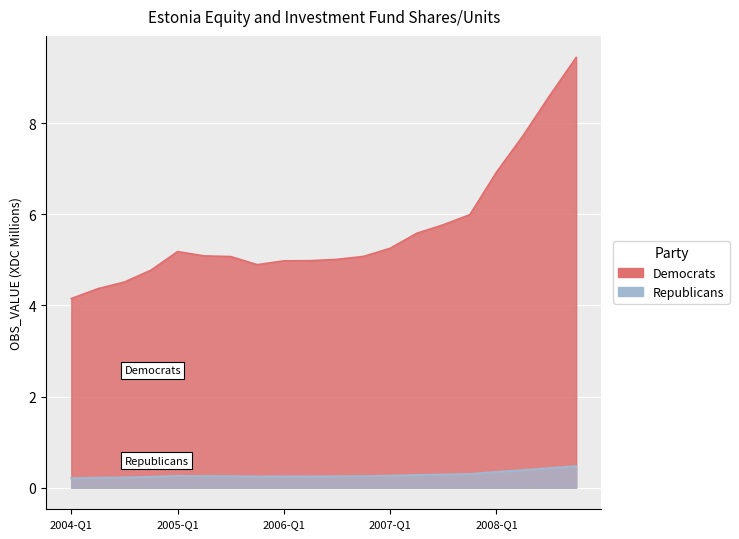

True or false: Republicans and Democrats cross at least once.

False